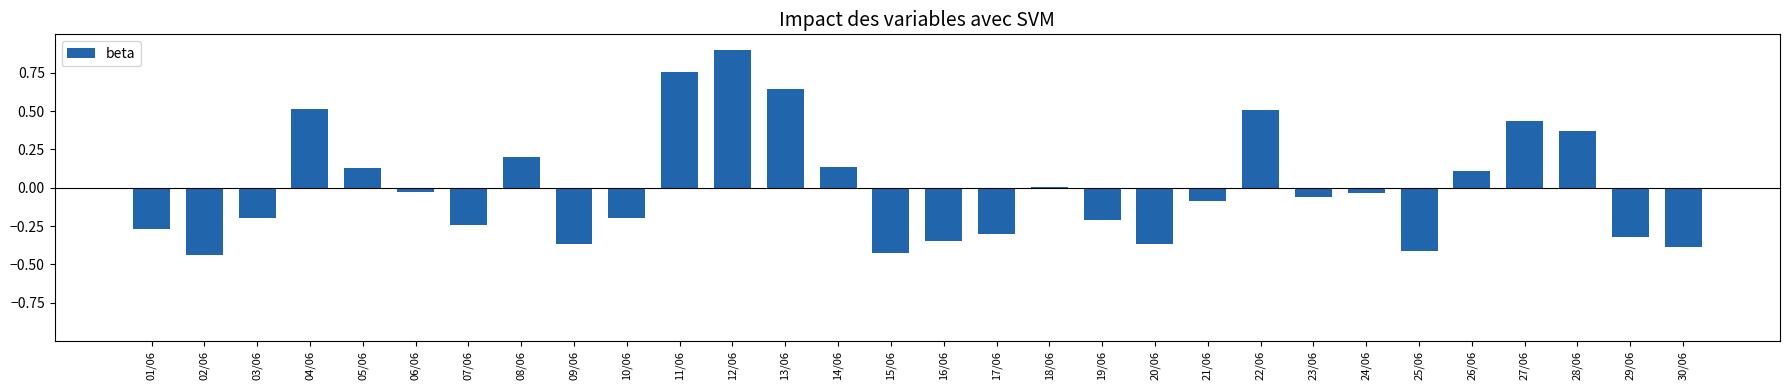

How many series are shown in this chart?

1